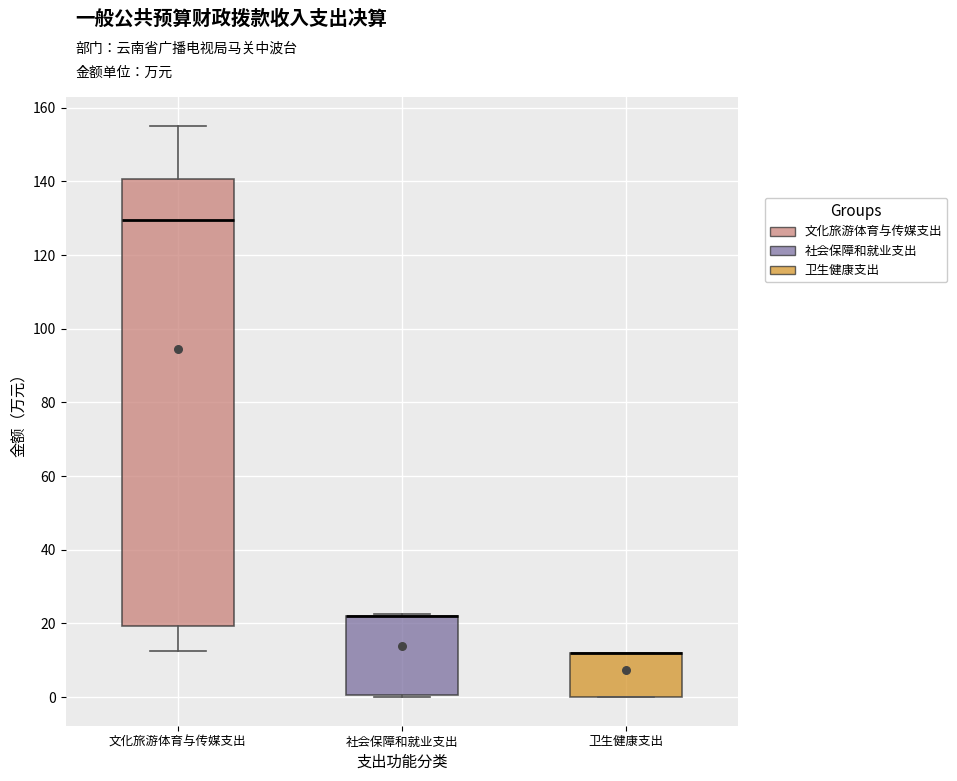

Where is the lower edge of the box for 卫生健康支出 on the y-axis? The values are not printed on the chart, so give them approximately, as read against the axis.

0